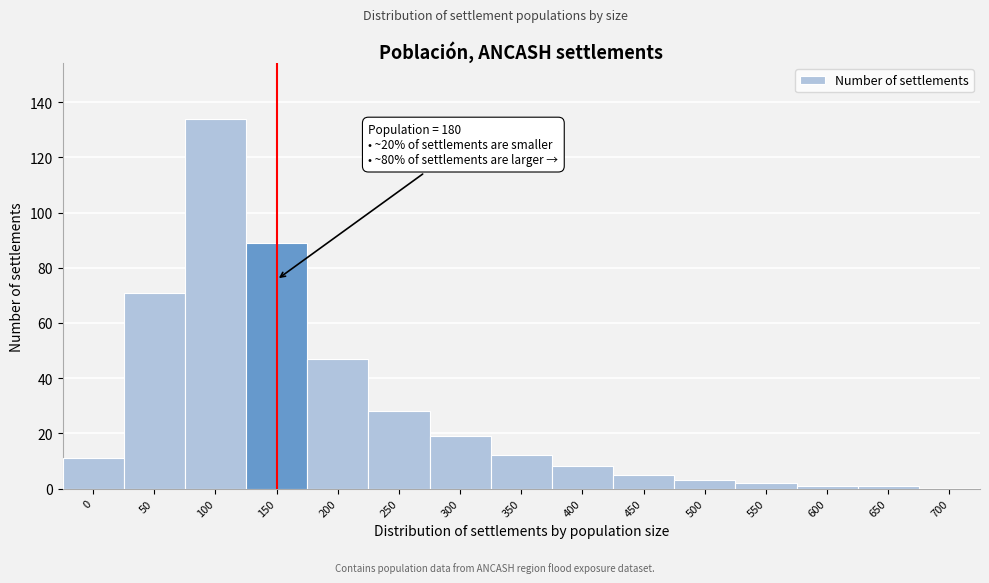

Reading left to right, transcribe all the data shown in this chart.

0=11	50=71	100=134	150=89	200=47	250=28	300=19	350=12	400=8	450=5	500=3	550=2	600=1	650=1	700=0